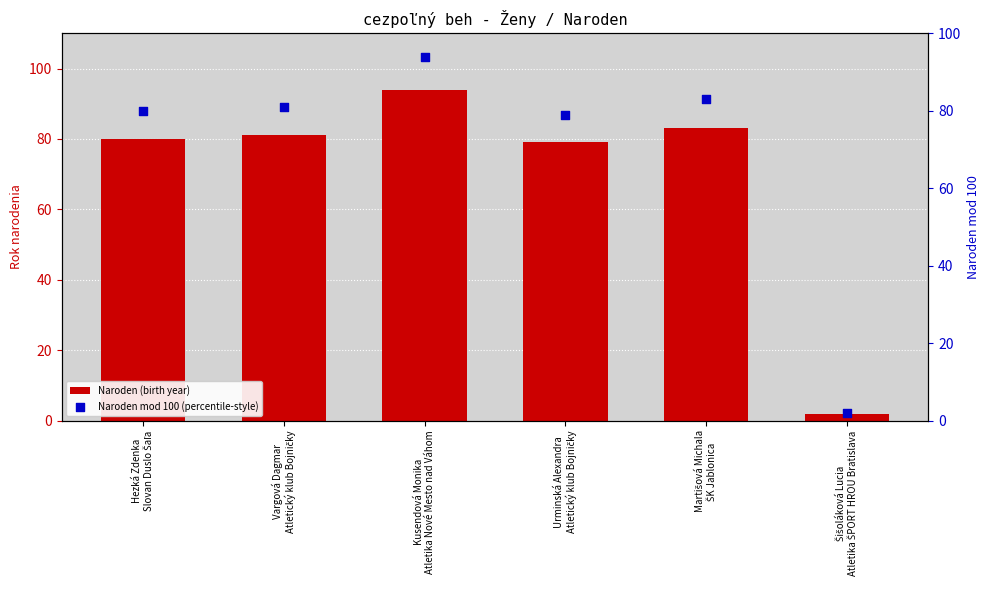

Is the value of Naroden (birth year) at Šišoláková Lucia
Atletika ŠPORT HROU Bratislava greater than the value of Naroden mod 100 (percentile-style) at Vargová Dagmar
Atletický klub Bojničky?

No